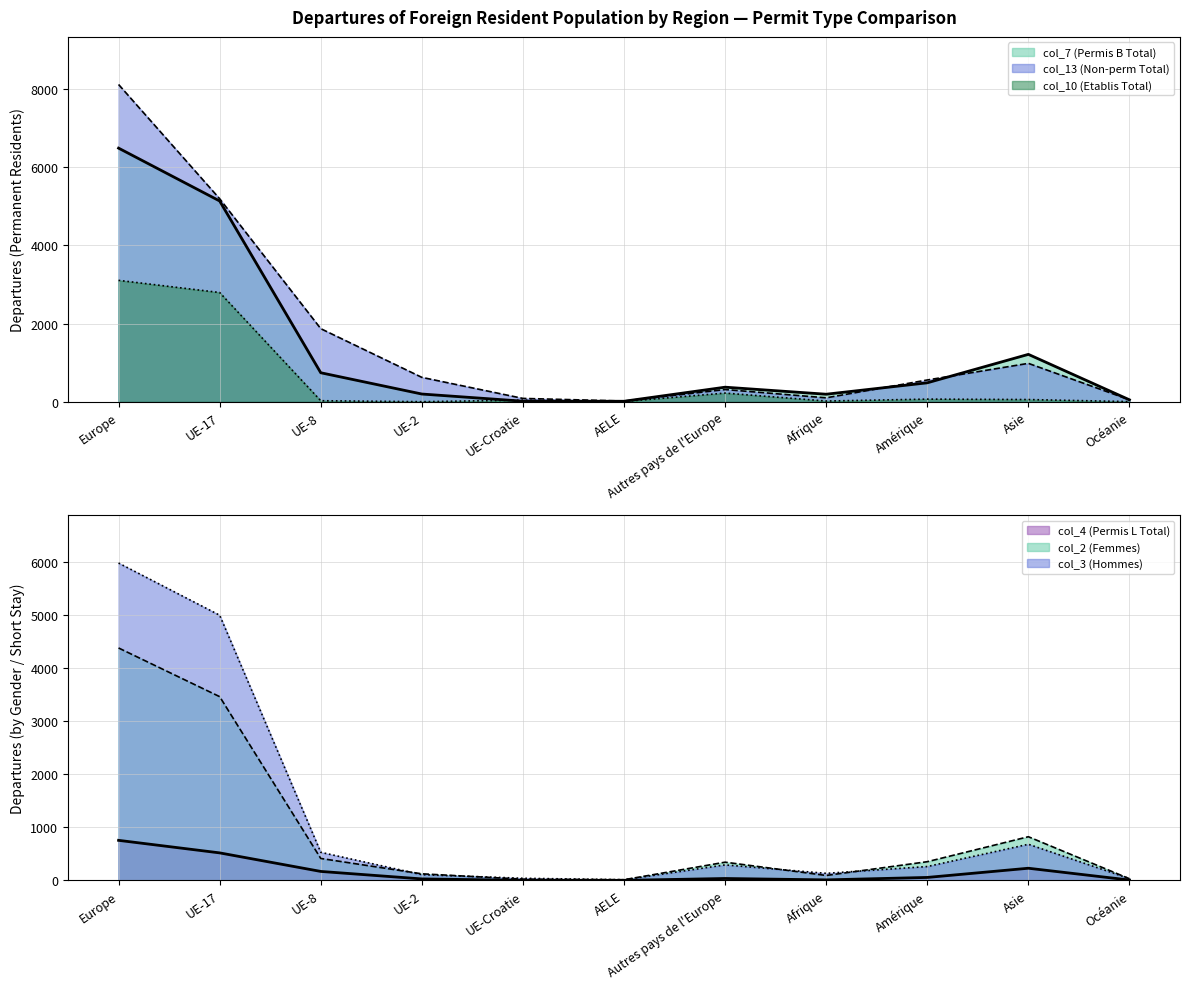

True or false: col_4 (Permis L Total) and col_2 (Femmes) cross at least once.

False